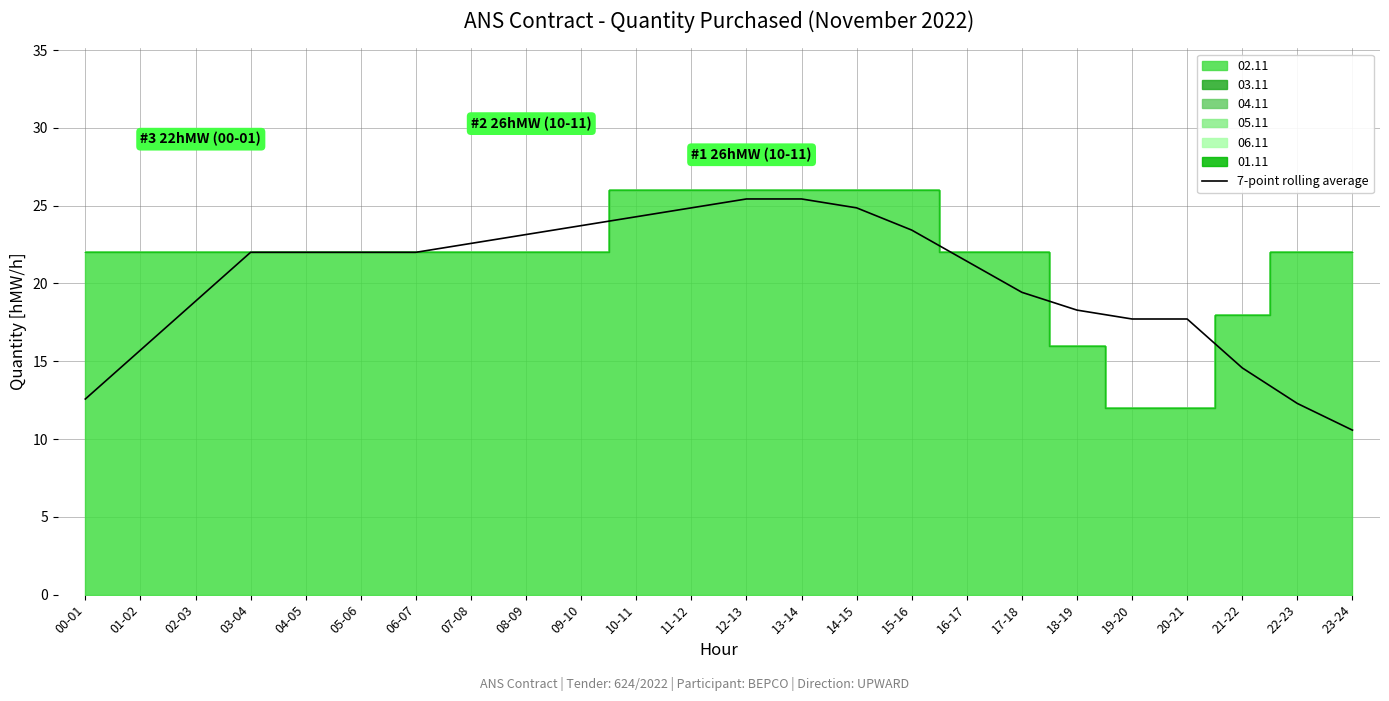

How many data points are above 22?

9